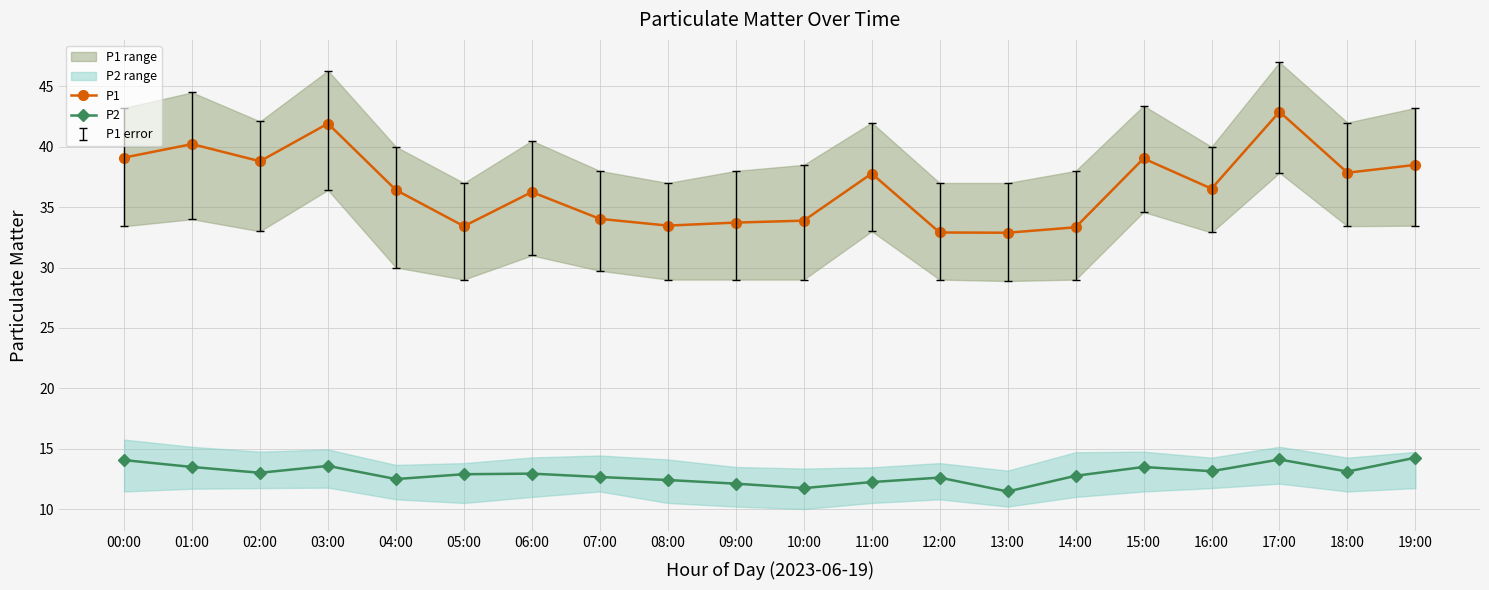

At which category is the sum across all series the highest?

17:00